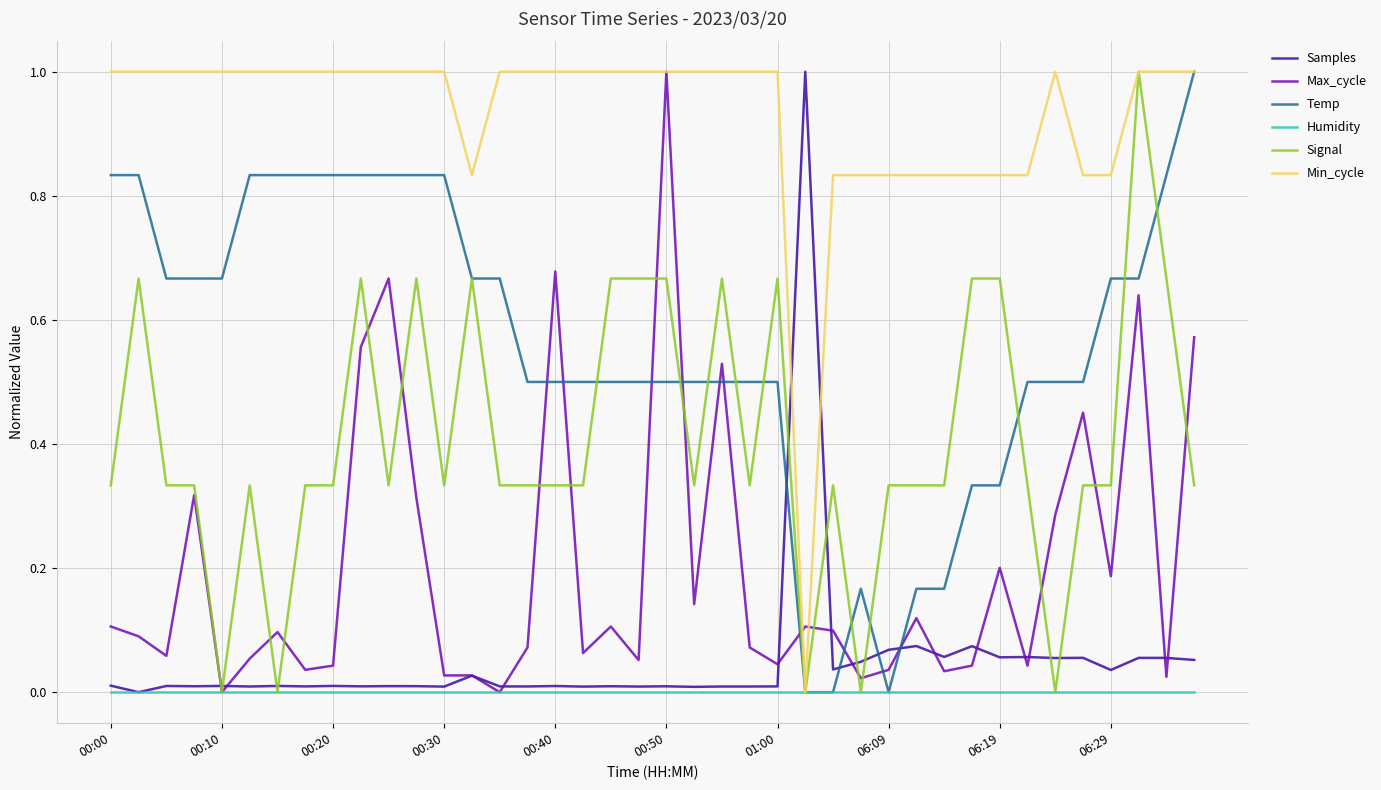

Does the chart have visible grid lines?

Yes